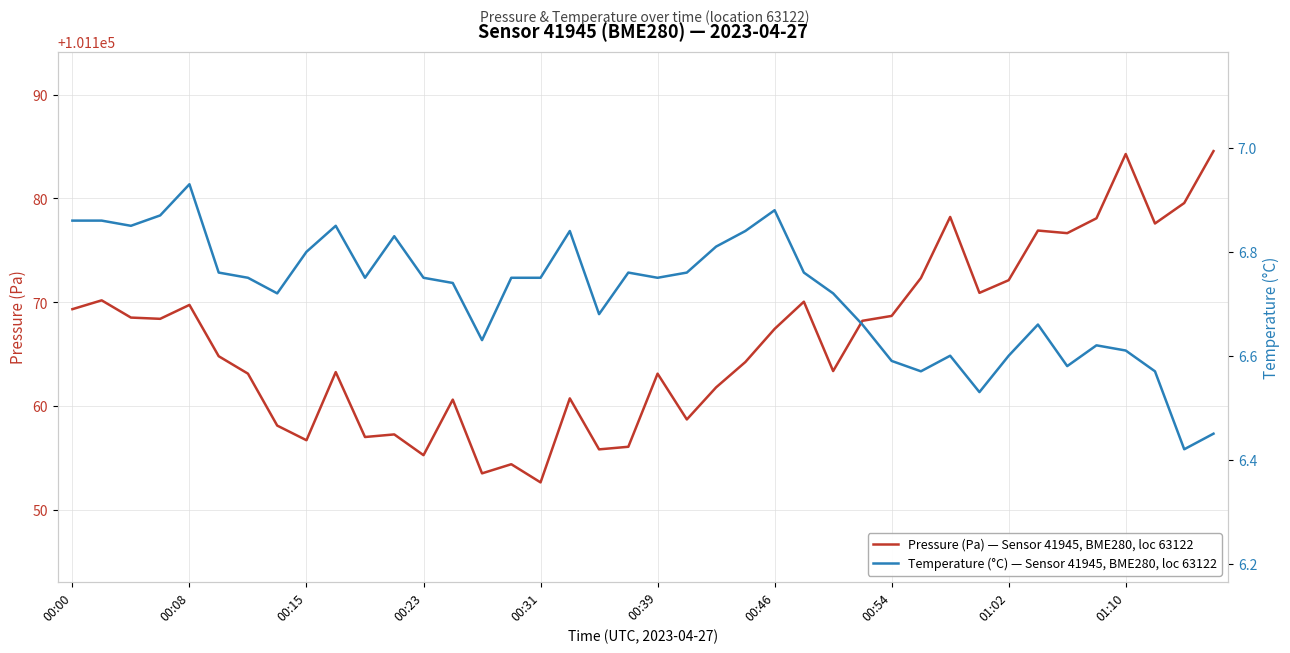

What is the value of the Temperature (°C) — Sensor 41945, BME280, loc 63122 point at the 17th from the left?

6.8